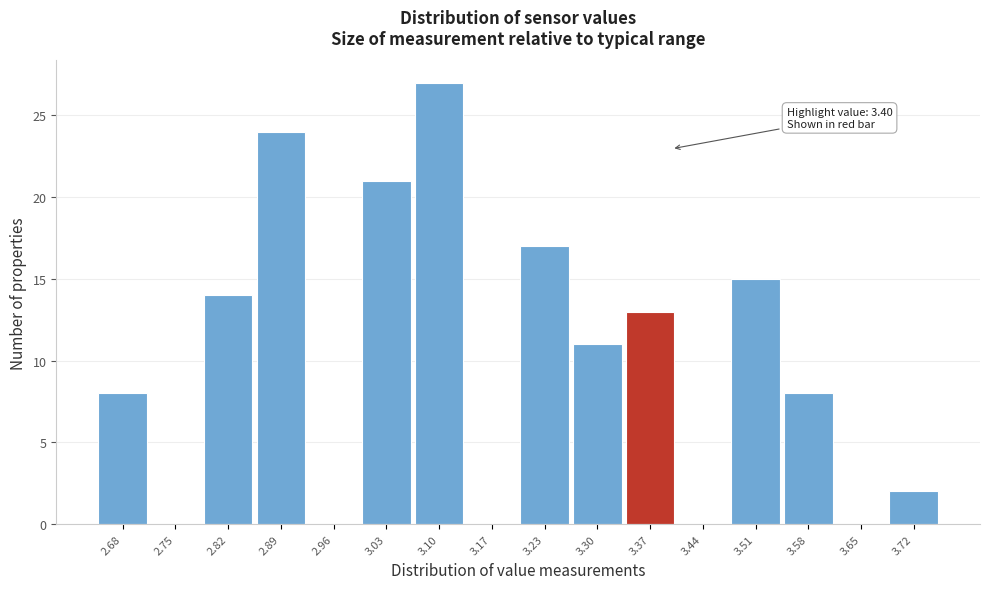

Over which range of the x-axis is the bar tallest?

3.06 to 3.13